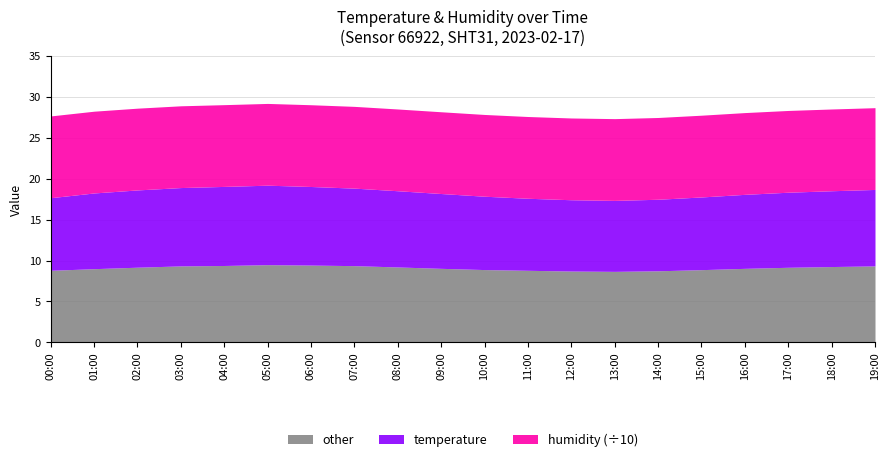

How many interior local valleys does the other series have?

1